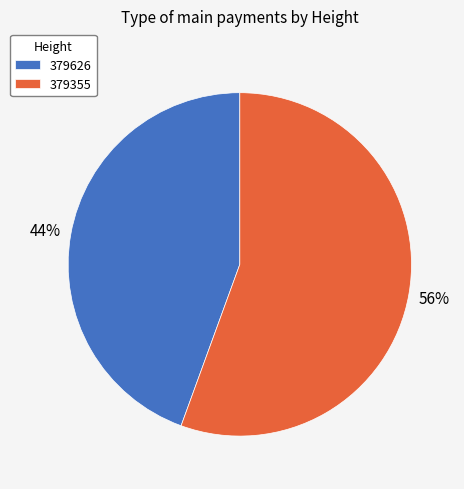

Does 379626 represent more than half of the total?

No